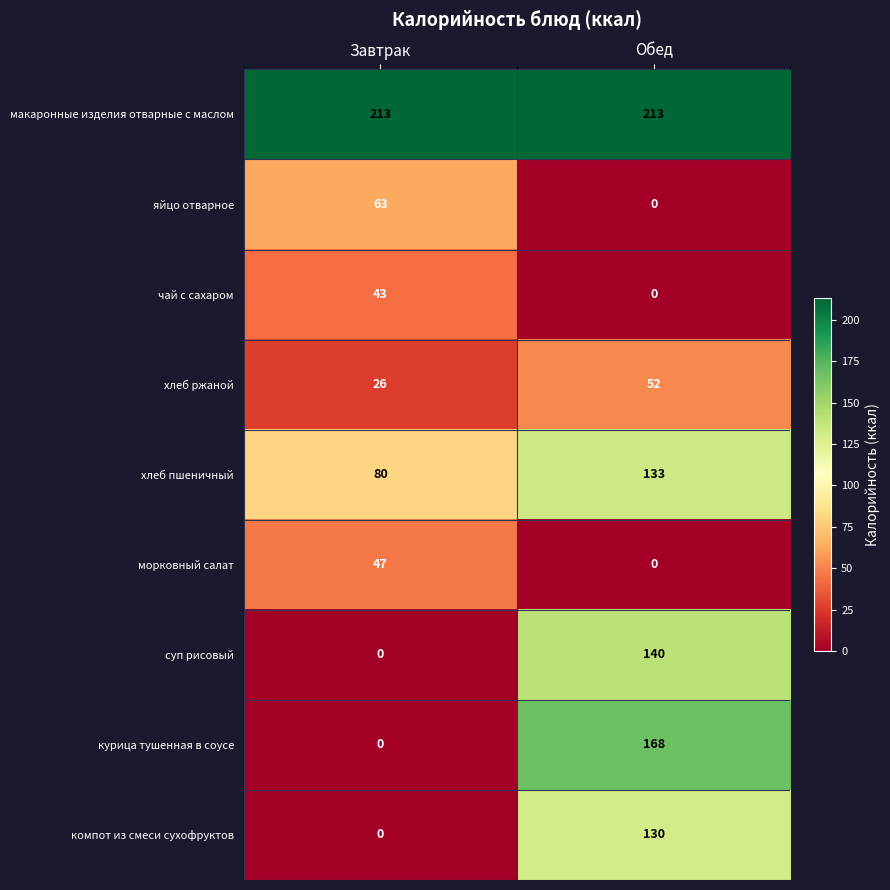

Reading right to left, list all the values displayed in this chart.

макаронные изделия отварные с маслом: 213	213
яйцо отварное: 0	63
чай с сахаром: 0	43
хлеб ржаной: 52	26
хлеб пшеничный: 133	80
морковный салат: 0	47
суп рисовый: 140	0
курица тушенная в соусе: 168	0
компот из смеси сухофруктов: 130	0